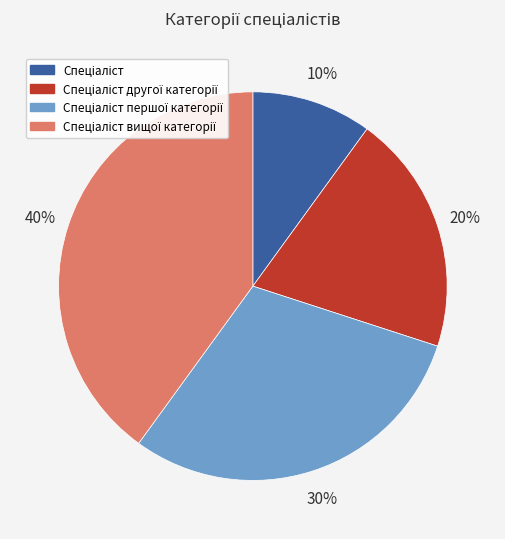

To the nearest percent, what is the average slice percentage?

25%